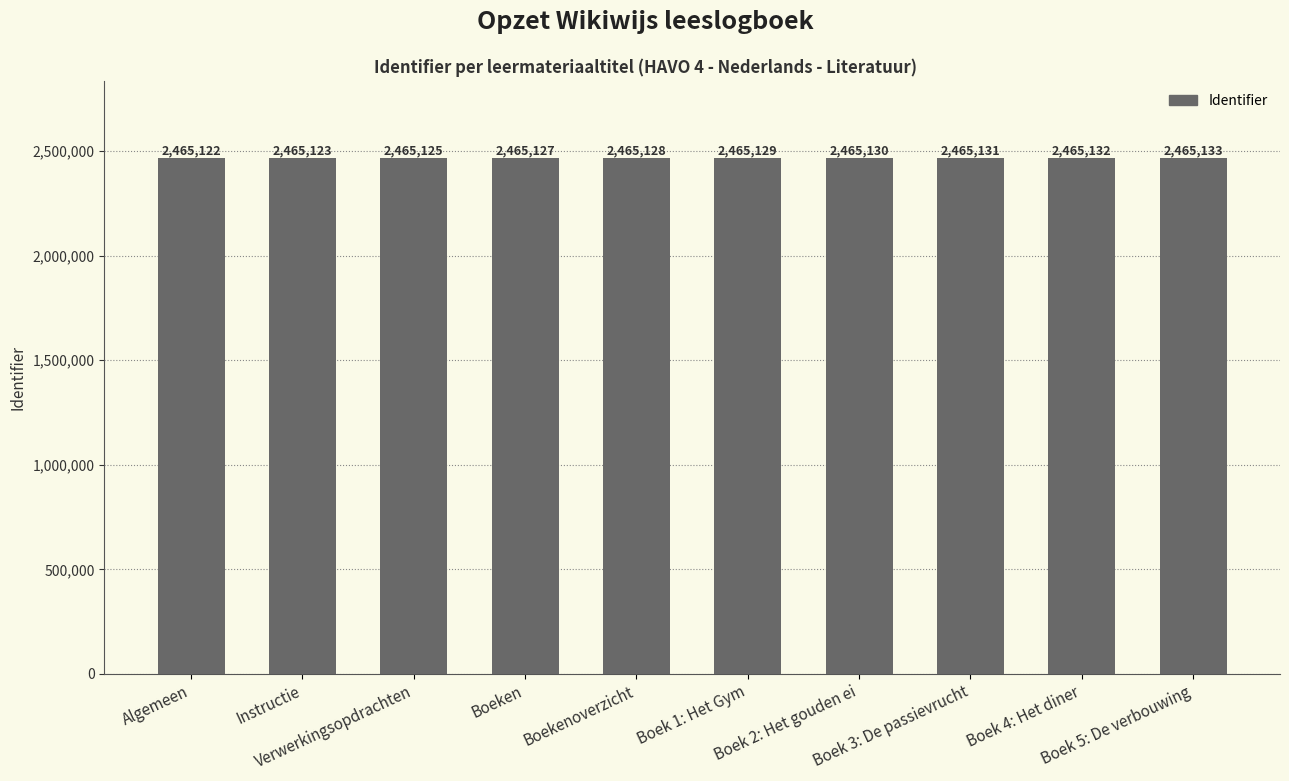

What is the greatest value displayed?

2465133